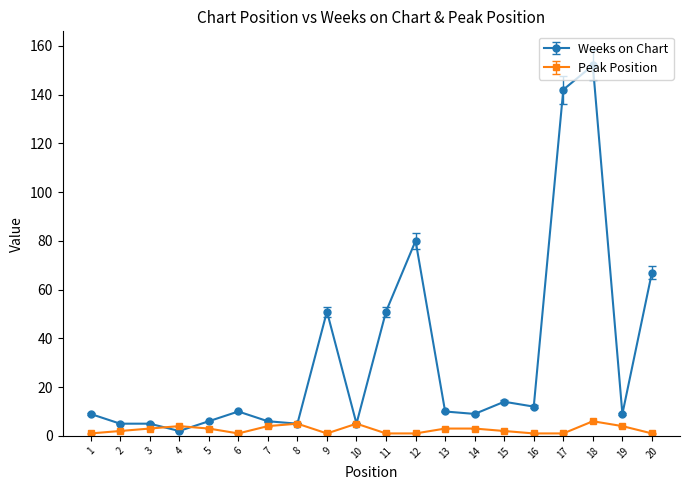

Reading right to left, extract all data points from this chart.

Weeks on Chart: 20=67	19=9	18=152	17=142	16=12	15=14	14=9	13=10	12=80	11=51	10=5	9=51	8=5	7=6	6=10	5=6	4=2	3=5	2=5	1=9
Peak Position: 20=1	19=4	18=6	17=1	16=1	15=2	14=3	13=3	12=1	11=1	10=5	9=1	8=5	7=4	6=1	5=3	4=4	3=3	2=2	1=1